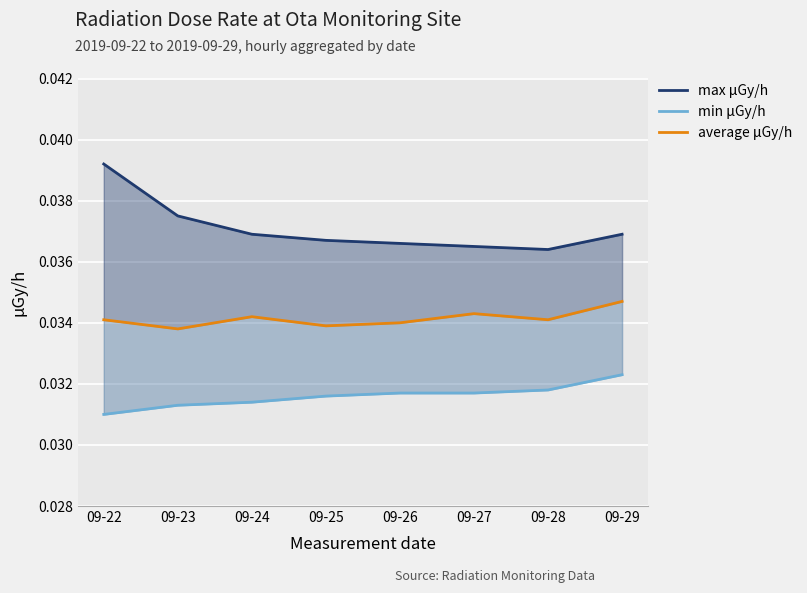

Which series has the largest range (max minus min)?

max μGy/h